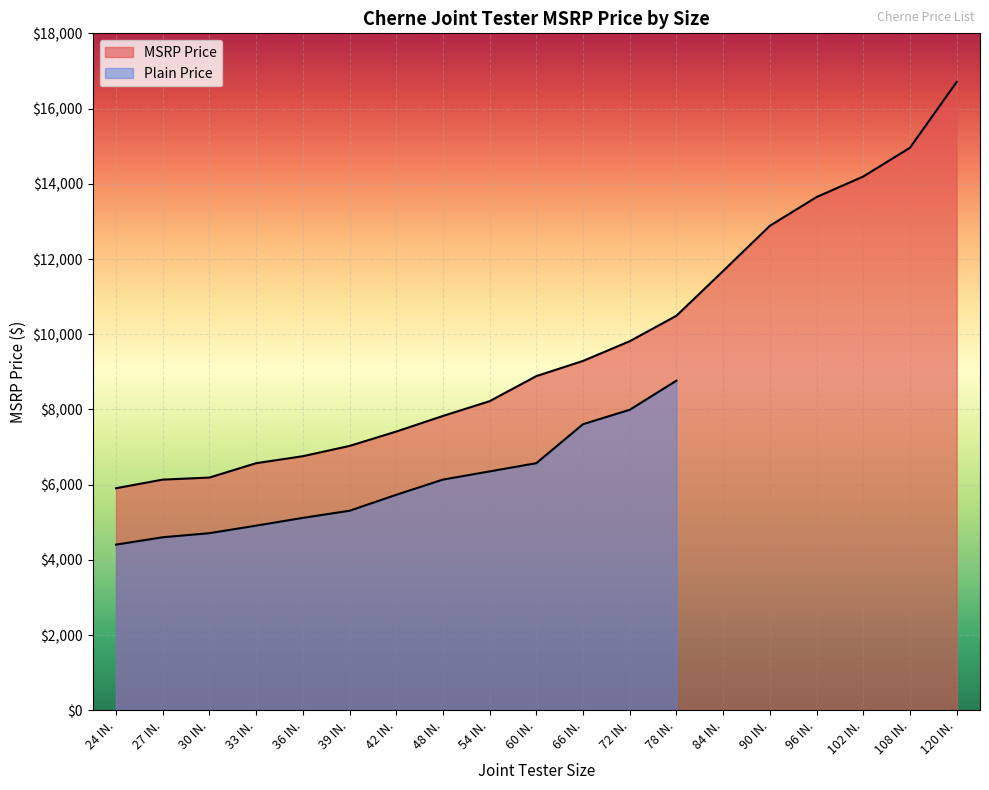

How many data points are less than 8887?

9